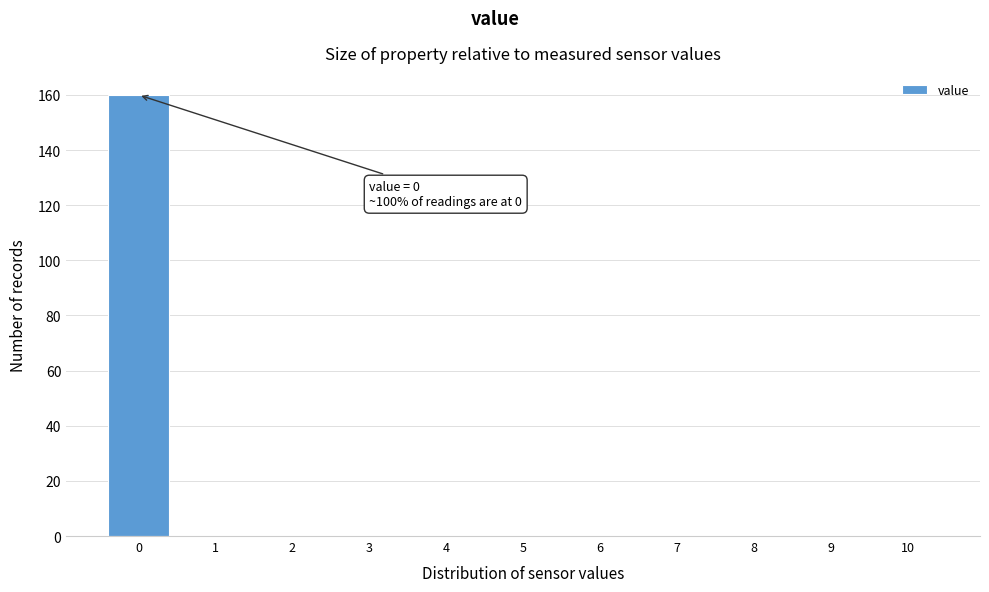

Over which range of the x-axis is the bar tallest?

-0.5 to 0.5